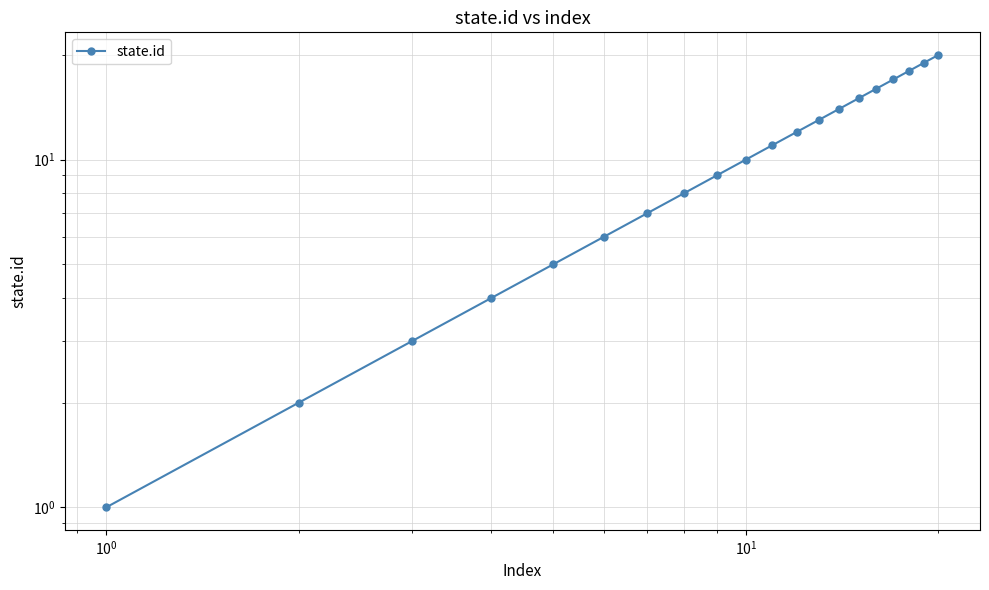

Reading left to right, extract all data points from this chart.

1	2	3	4	5	6	7	8	9	10	11	12	13	14	15	16	17	18	19	20